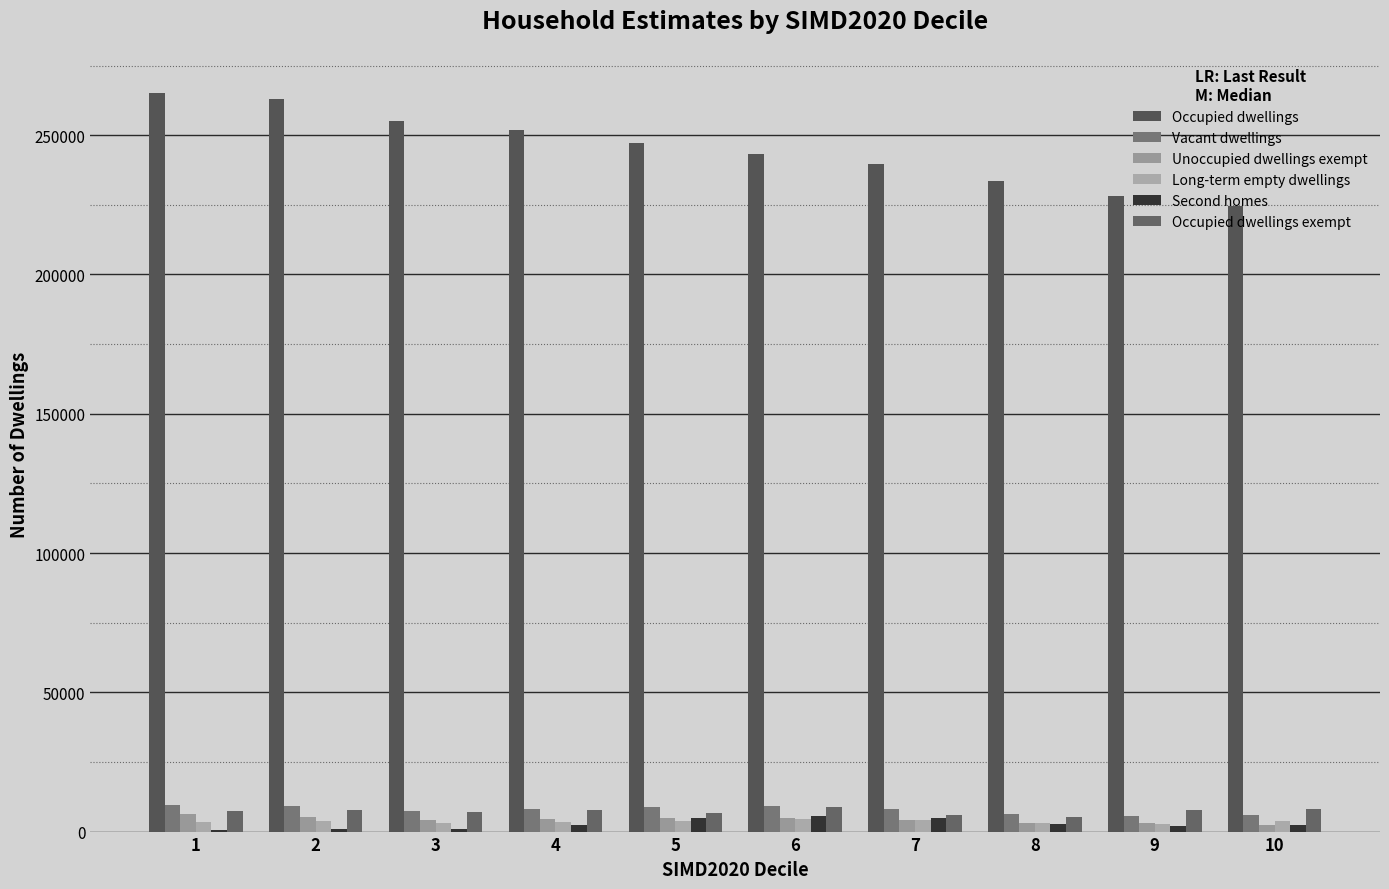

What is the sum of the Second homes values at 5 and 10?

7322